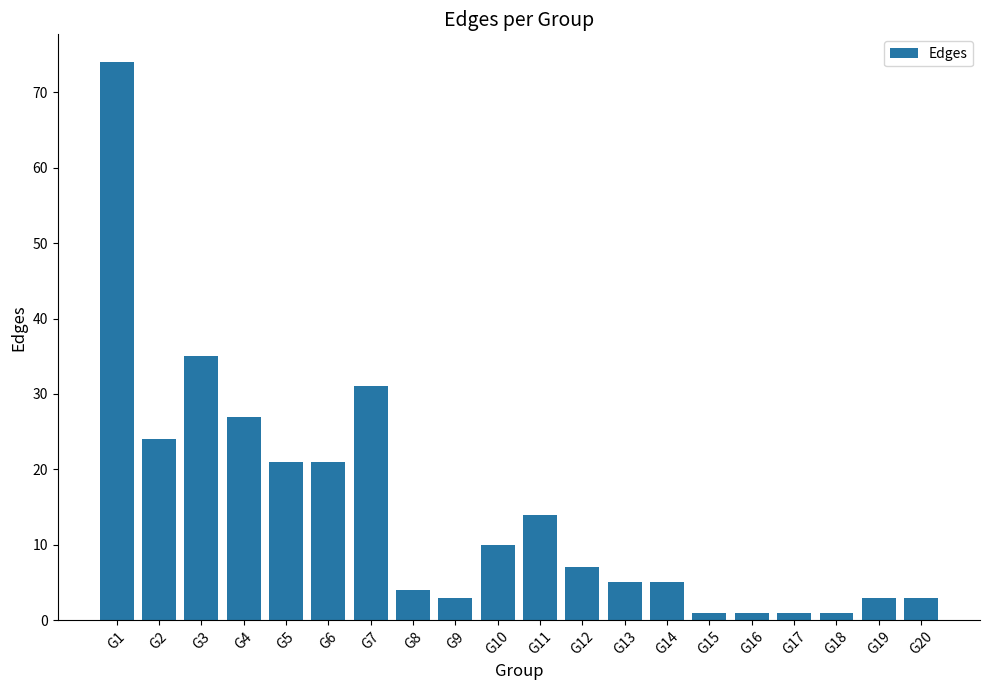

Is it true that the value at G9 is 3?

True